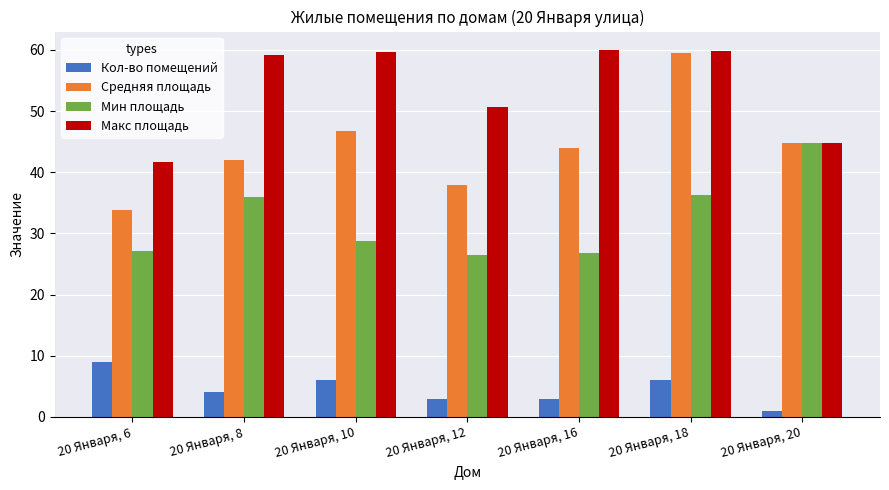

What is the value of the Средняя площадь bar at the 5th from the left?

43.9